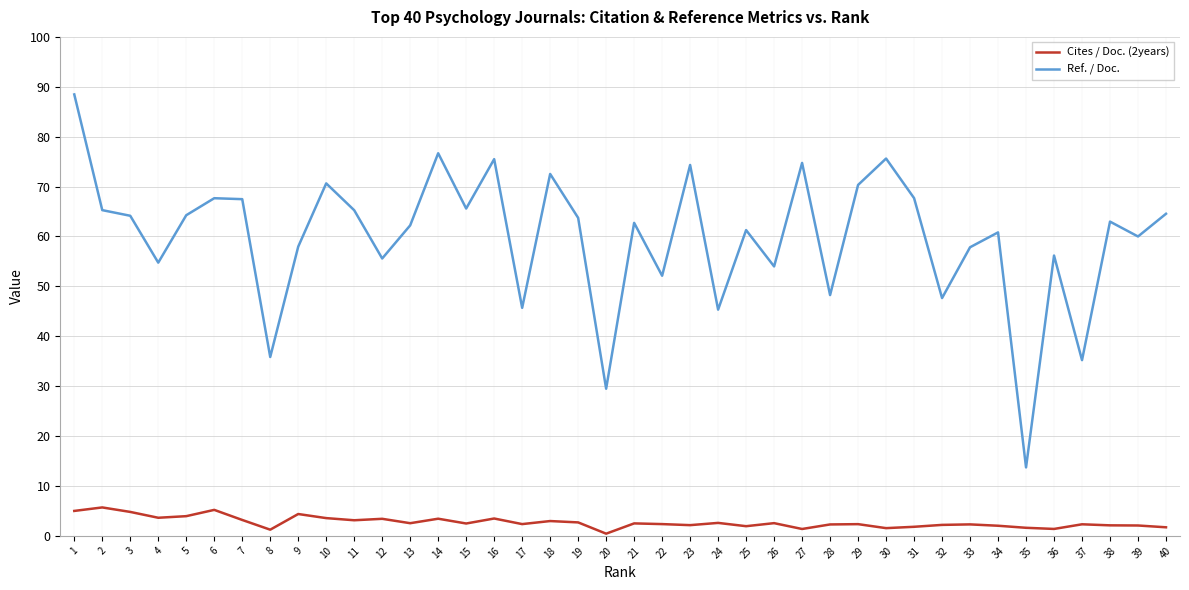

What is the greatest value displayed?

88.5